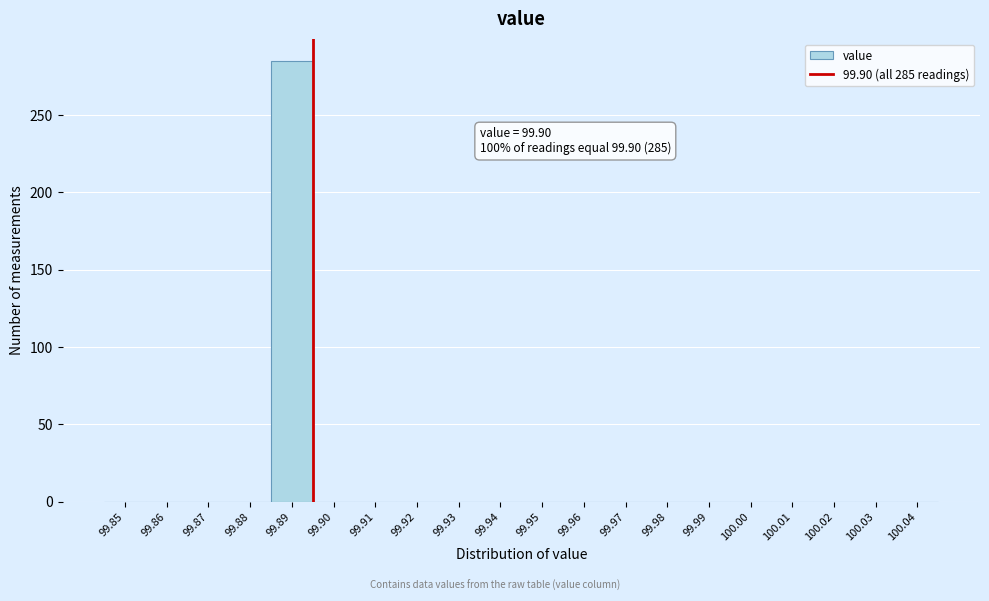

Reading left to right, transcribe all the data shown in this chart.

99.85=0	99.86=0	99.87=0	99.88=0	99.89=285	99.90=0	99.91=0	99.92=0	99.93=0	99.94=0	99.95=0	99.96=0	99.97=0	99.98=0	99.99=0	100.00=0	100.01=0	100.02=0	100.03=0	100.04=0